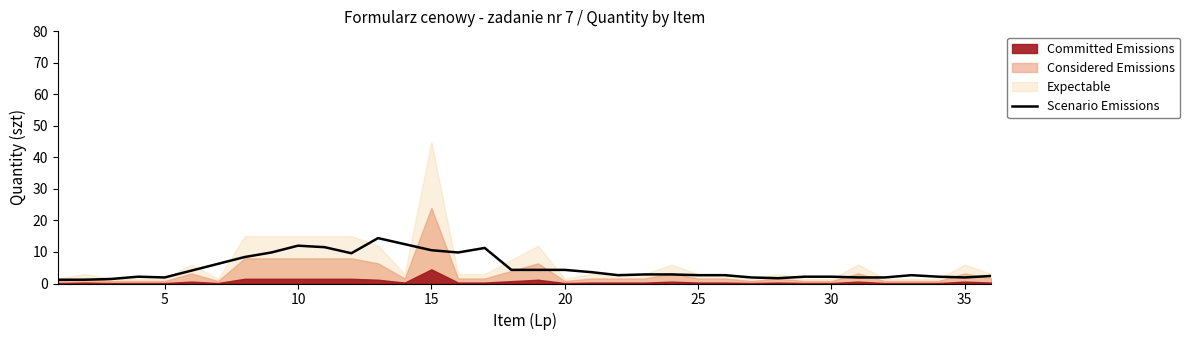

Does the chart display data point markers on the line(s)?

No